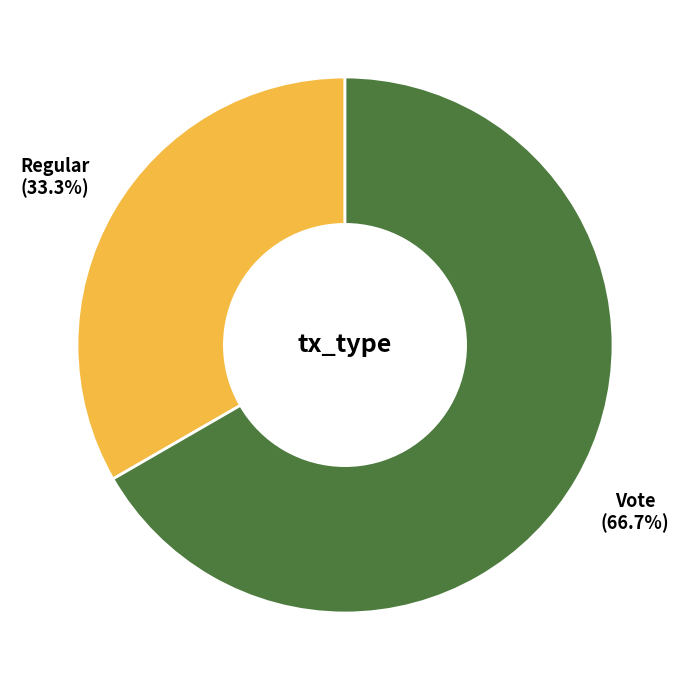

Is there a majority slice in this chart?

Yes